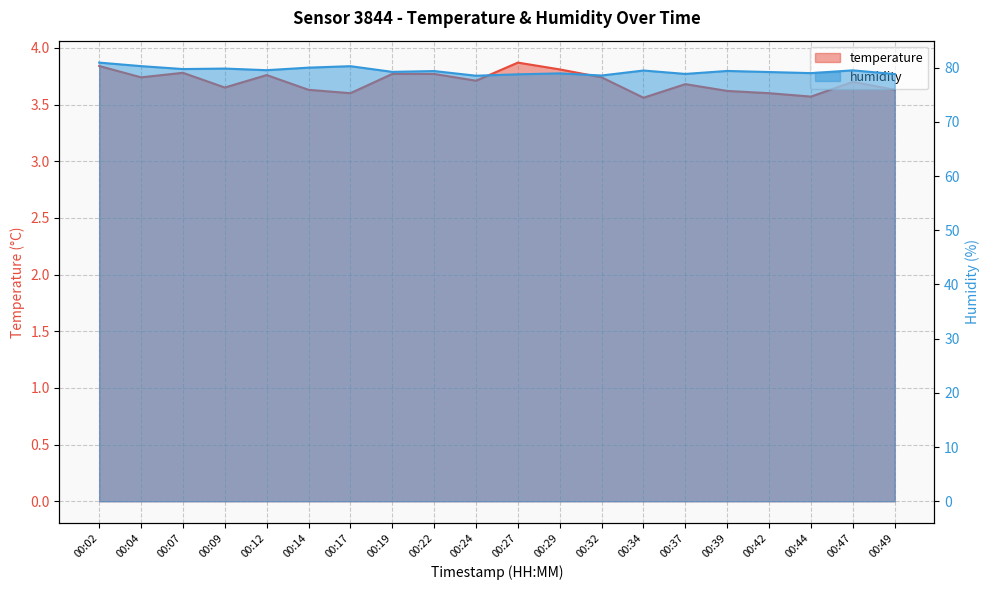

What is the difference between the highest and lowest values at 00:34?

75.9